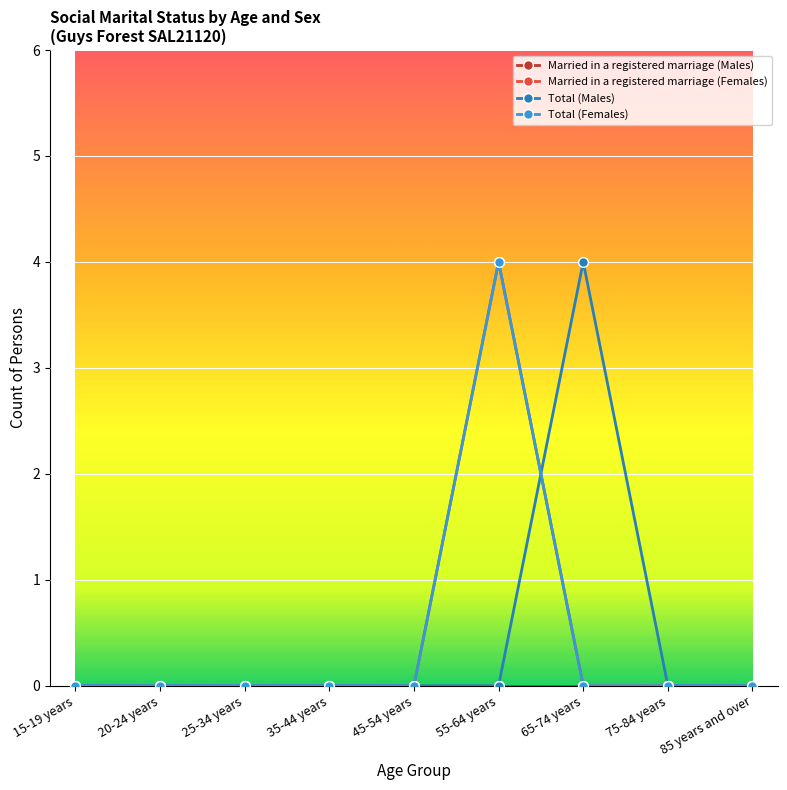

Does the chart have visible grid lines?

Yes